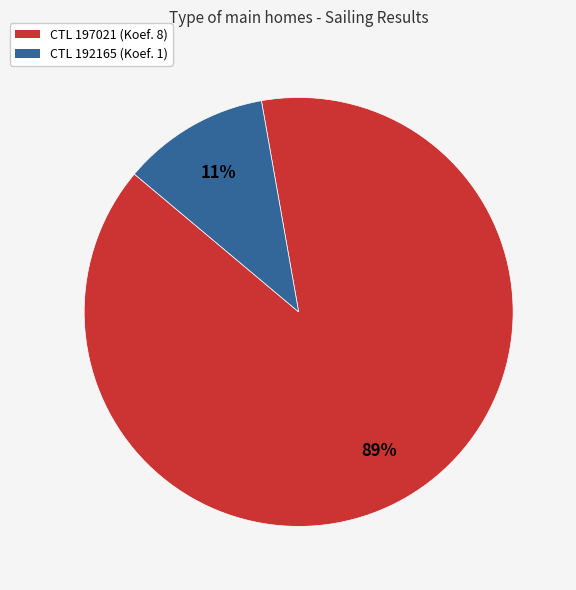

Is there a majority slice in this chart?

Yes